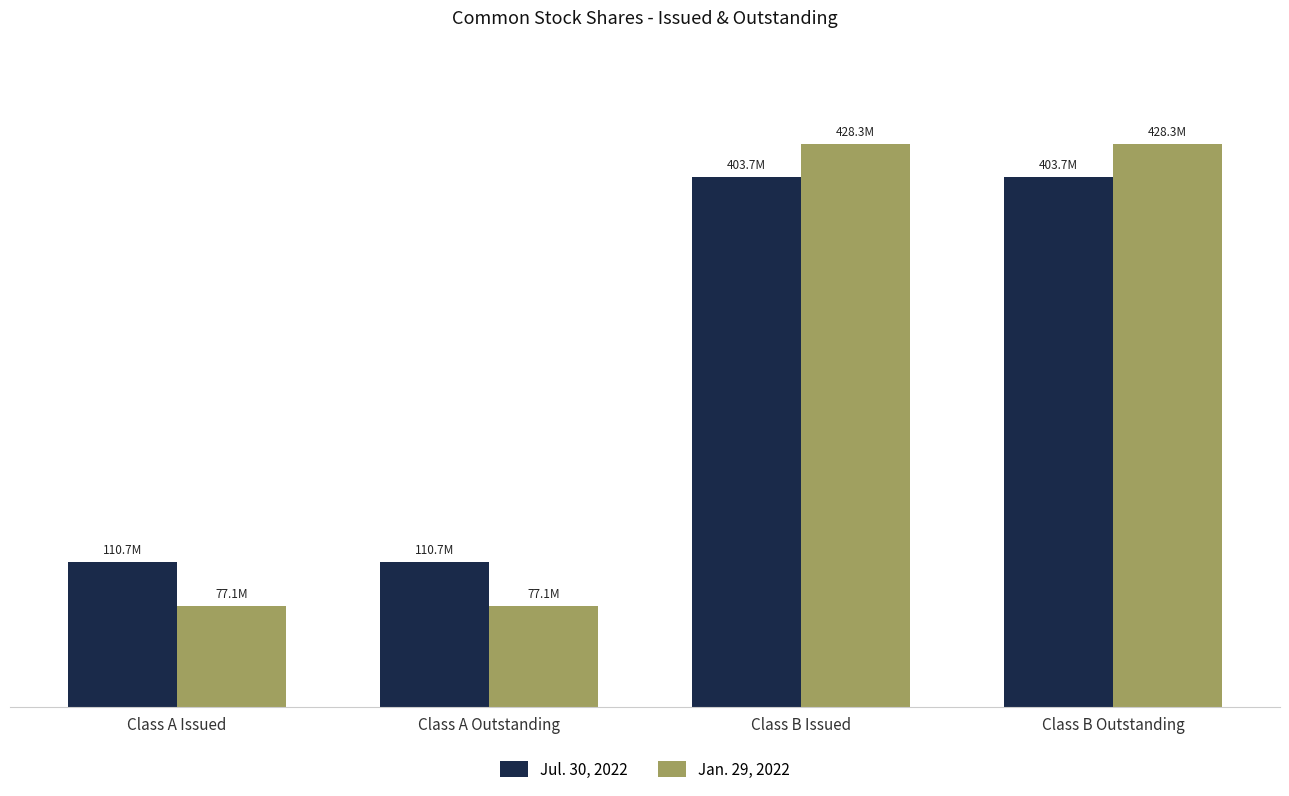

What is the difference between the maximum and minimum values in the Jan. 29, 2022 series?

351186724